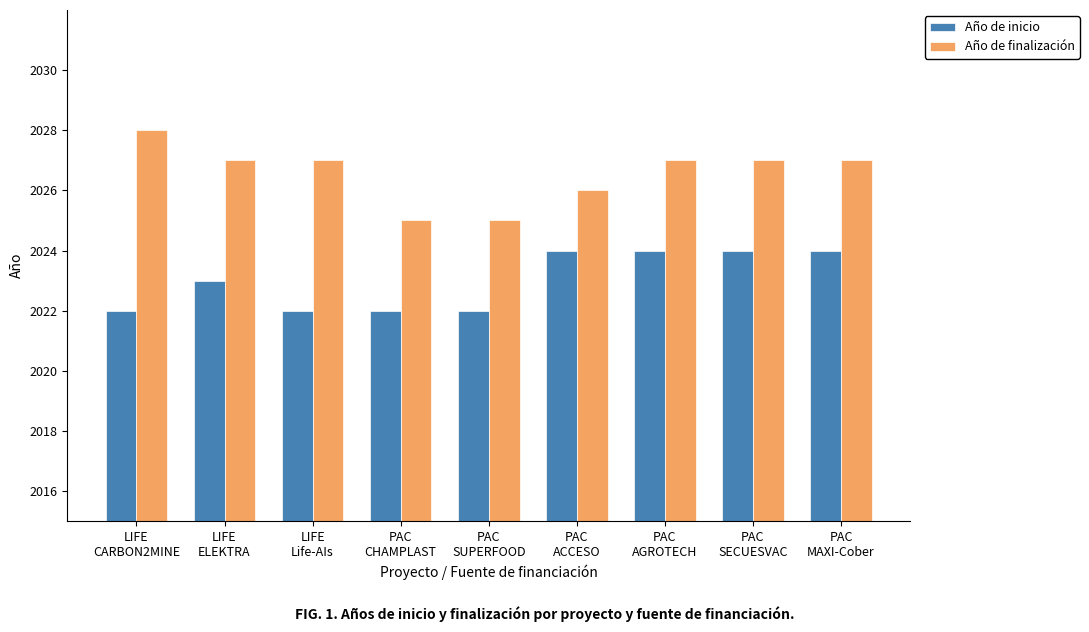

How many values in the Año de inicio series are below 2023?

4